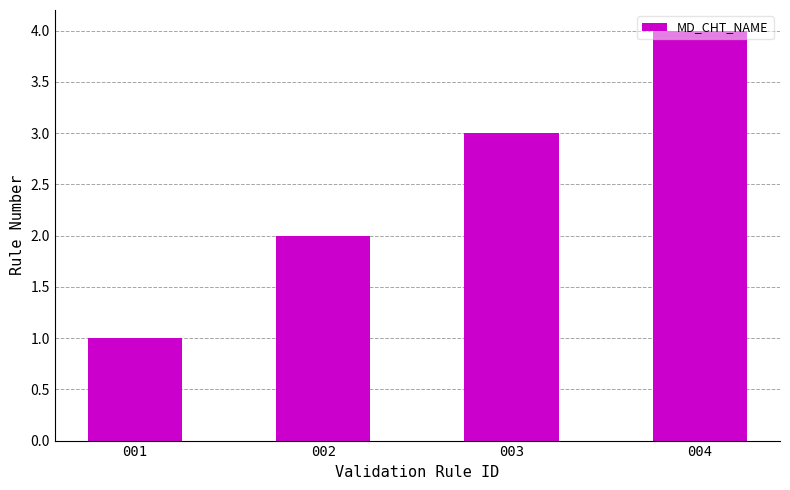

What is the minimum value shown in the chart?

1